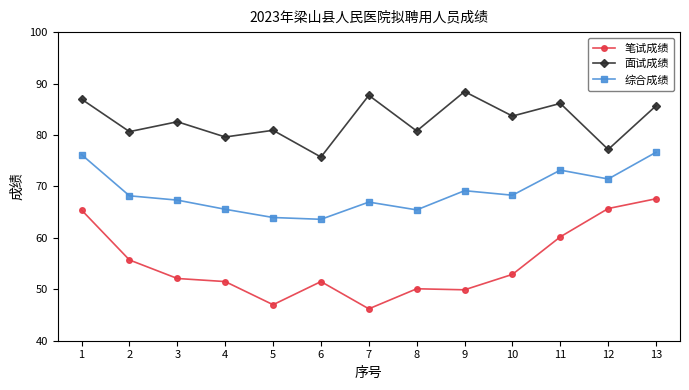

Read the 面试成绩 value at 6.

75.7